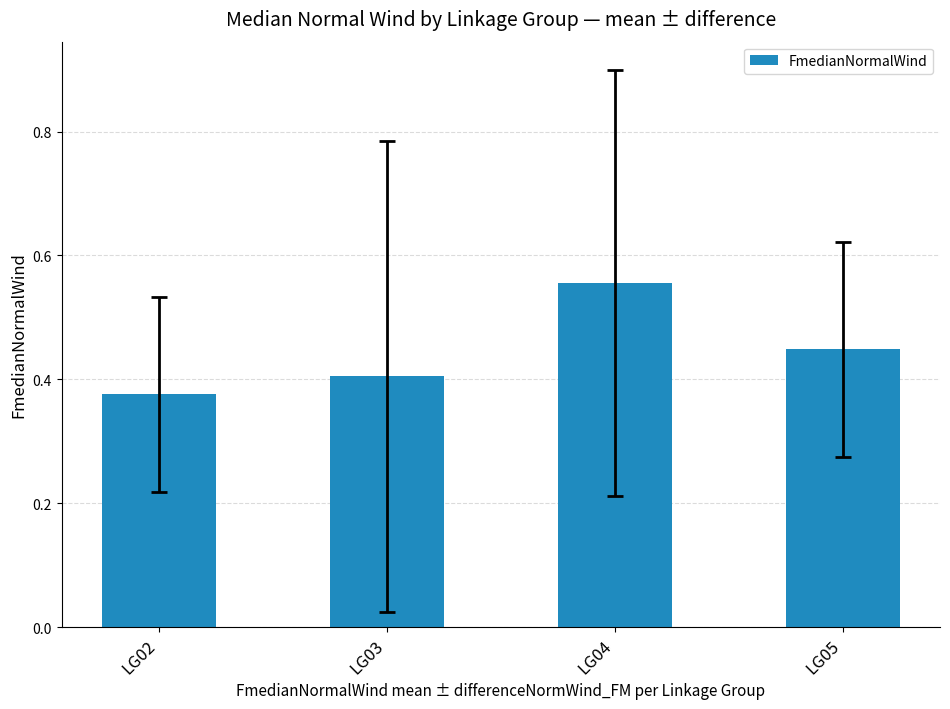

Which has a higher value, LG02 or LG04?

LG04